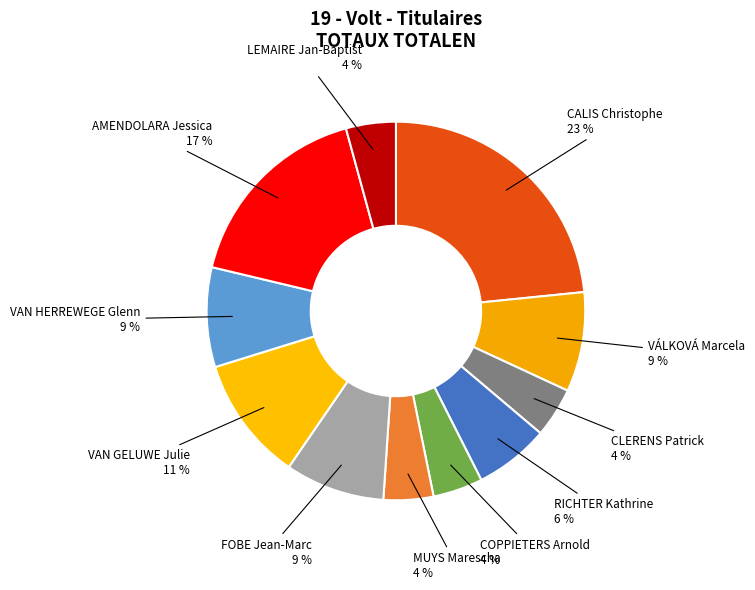

To the nearest percent, what portion does RICHTER Kathrine represent?

6%